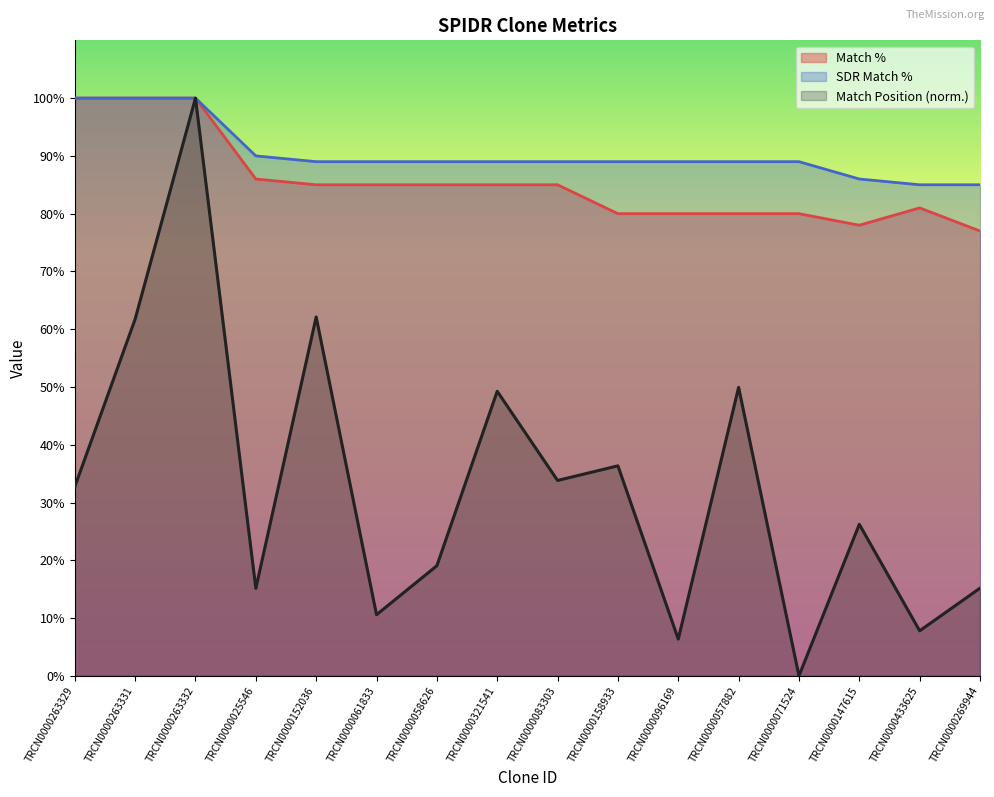

How many values in the SDR Match % series exceed 89?

4